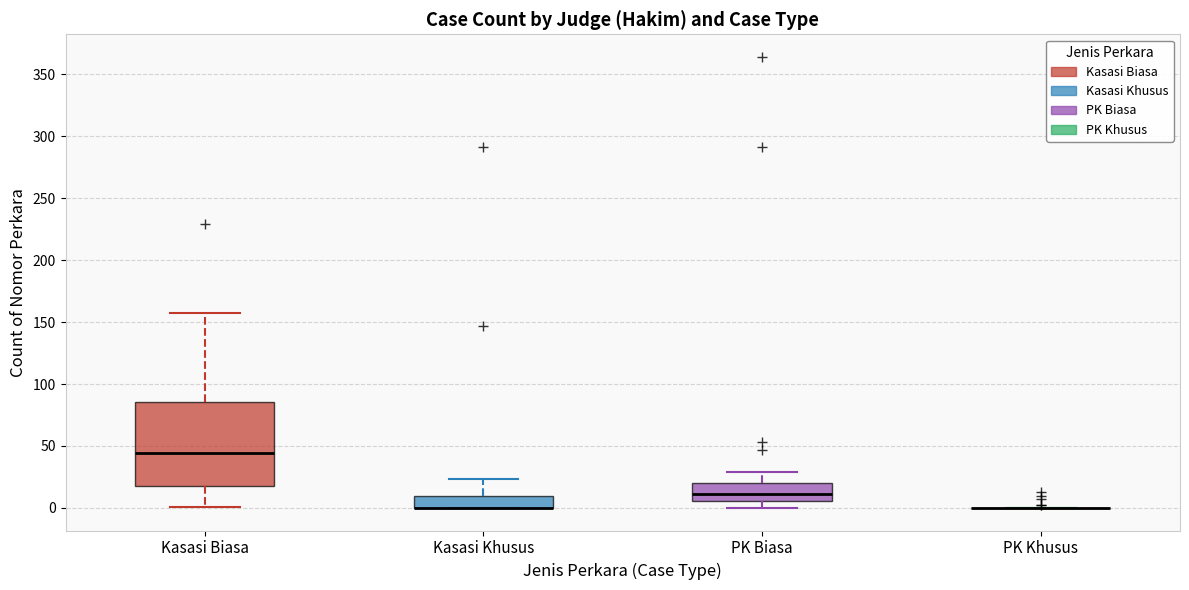

Reading left to right, transcribe this box plot: for each box, give where its median line is, the range the box spans, and where its two whiskers end, as read against the y-axis. The values are not printed on the chart, so give them approximately, as read against the axis.

Kasasi Biasa: median 45, box 20 to 85, whiskers 0 to 155
Kasasi Khusus: median 0 (drawn on the box's lower edge), box 0 to 10, whiskers 0 to 25
PK Biasa: median 10, box 5 to 20, whiskers 0 to 30
PK Khusus: box collapsed to a line at 0, whiskers 0 to 0